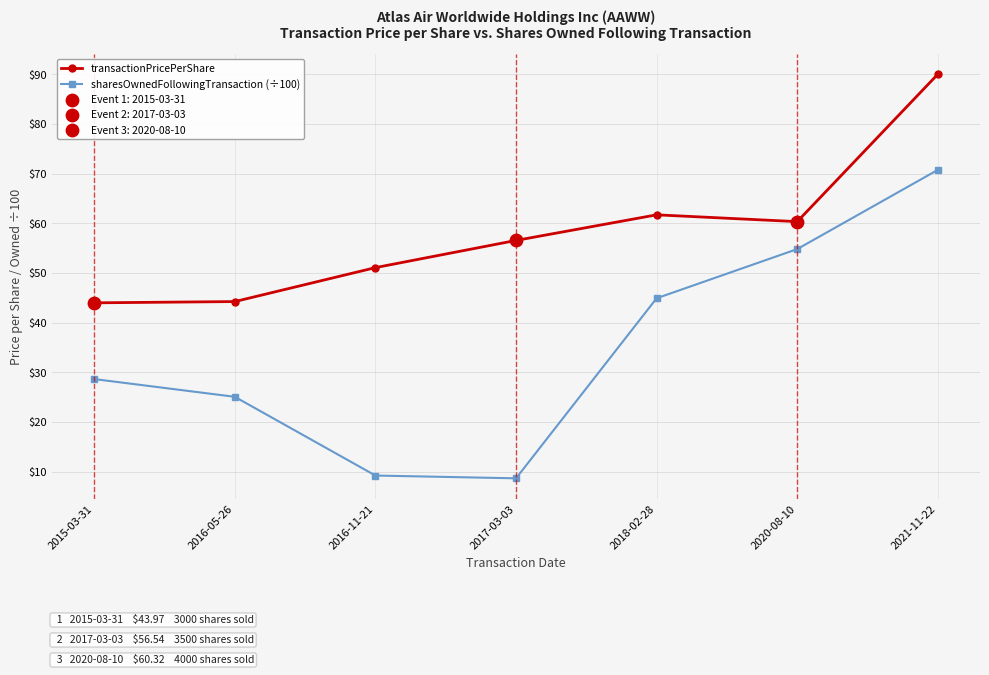

What is the spread (max minus min) of values at 2017-03-03?

47.9